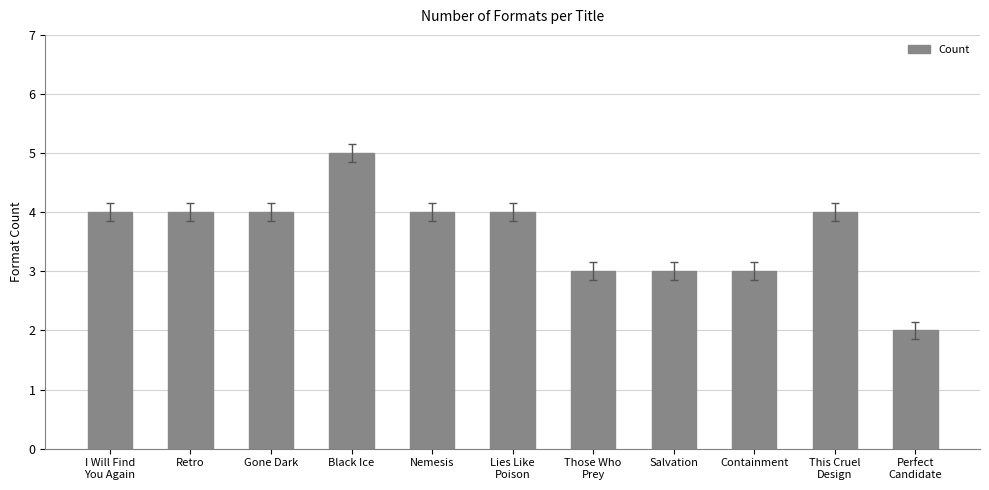

Which has a higher value, Containment or Nemesis?

Nemesis